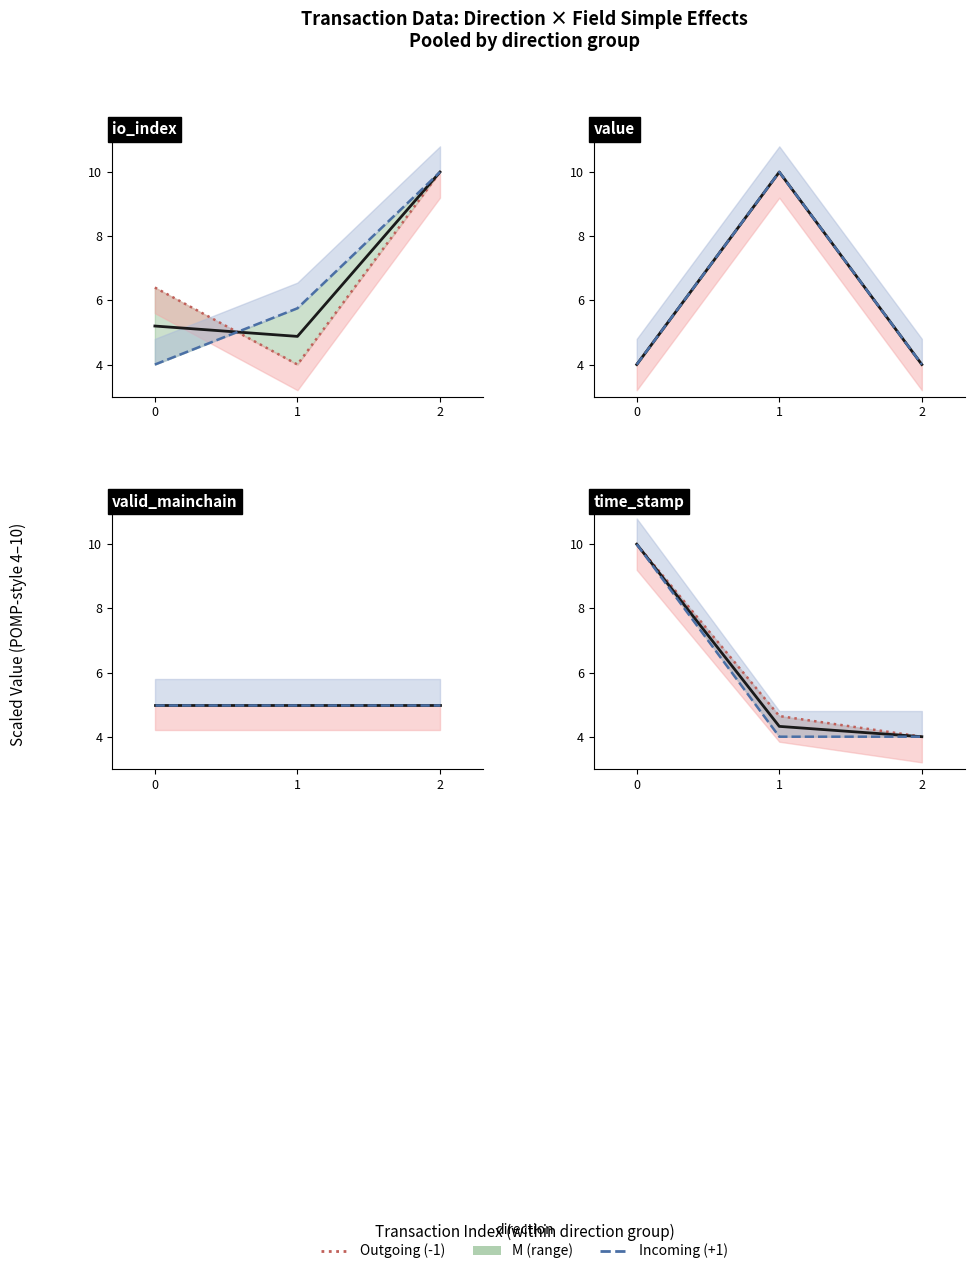

List the series in order of their peak value, highest first.

Outgoing (-1), M, Incoming (+1)